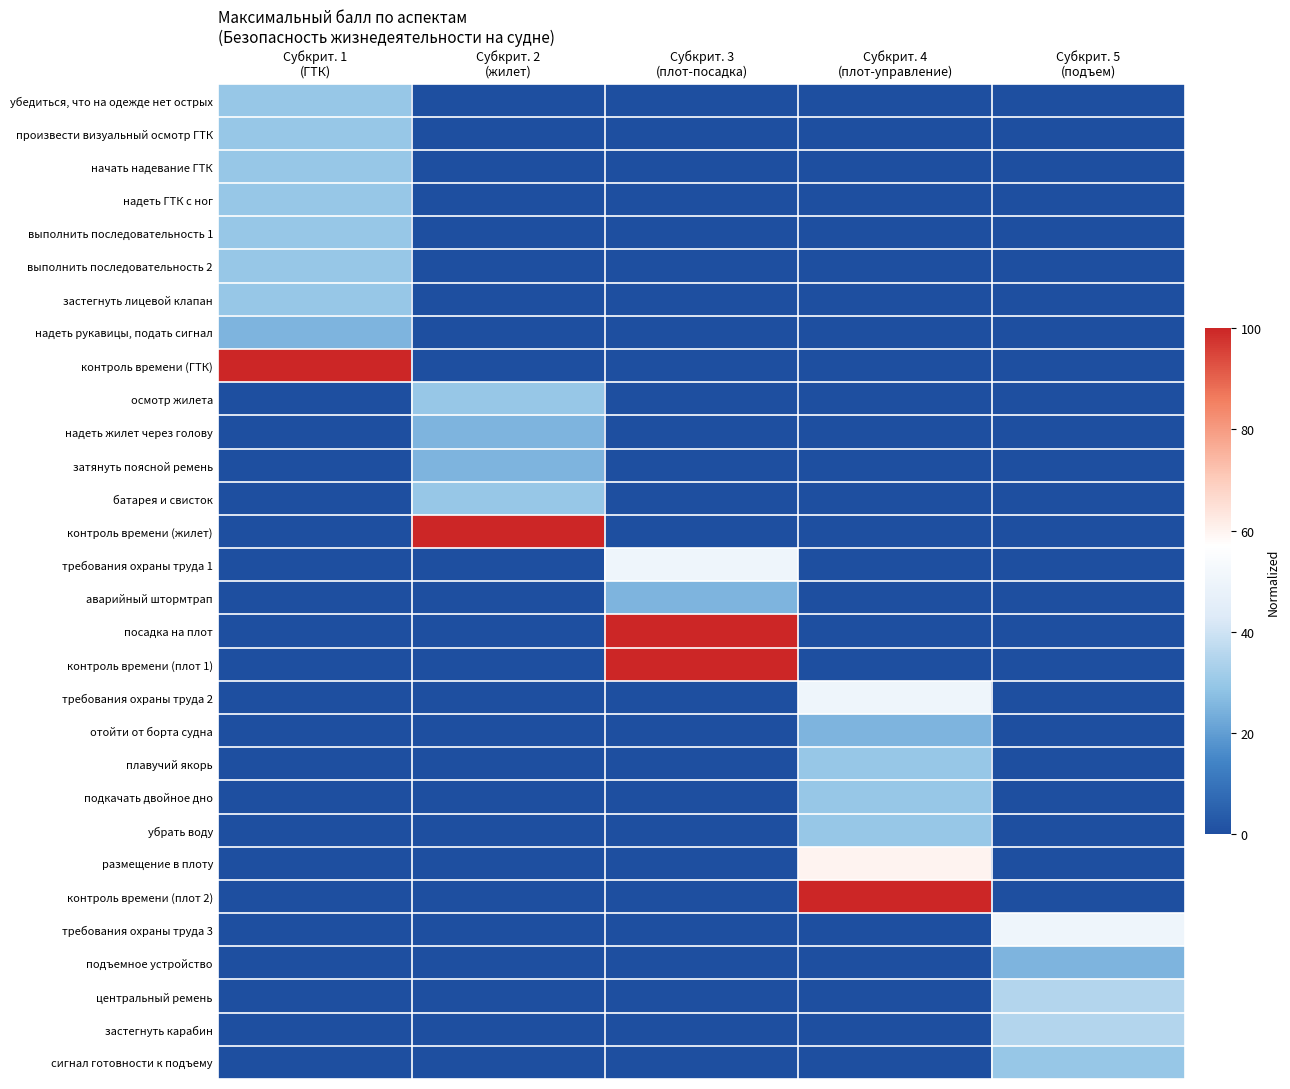

Rank the series by their maximum value, from lowest to highest.

надеть рукавицы, подать сигнал, надеть жилет через голову, затянуть поясной ремень, аварийный штормтрап, отойти от борта судна, подъемное устройство, убедиться, что на одежде нет острых, произвести визуальный осмотр ГТК, начать надевание ГТК, надеть ГТК с ног, выполнить последовательность 1, выполнить последовательность 2, застегнуть лицевой клапан, осмотр жилета, батарея и свисток, плавучий якорь, подкачать двойное дно, убрать воду, сигнал готовности к подъему, центральный ремень, застегнуть карабин, требования охраны труда 1, требования охраны труда 2, требования охраны труда 3, размещение в плоту, контроль времени (ГТК), контроль времени (жилет), посадка на плот, контроль времени (плот 1), контроль времени (плот 2)